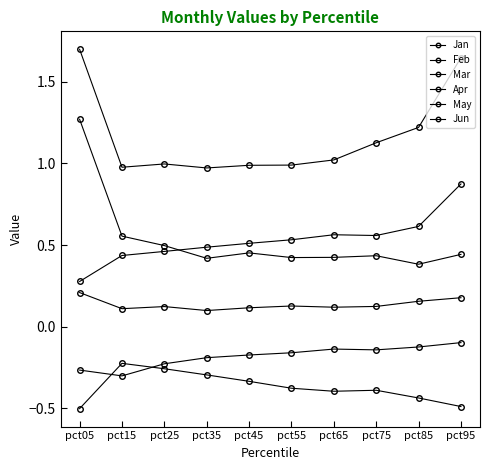

What is the difference between the highest and lowest values at pct25?

1.3